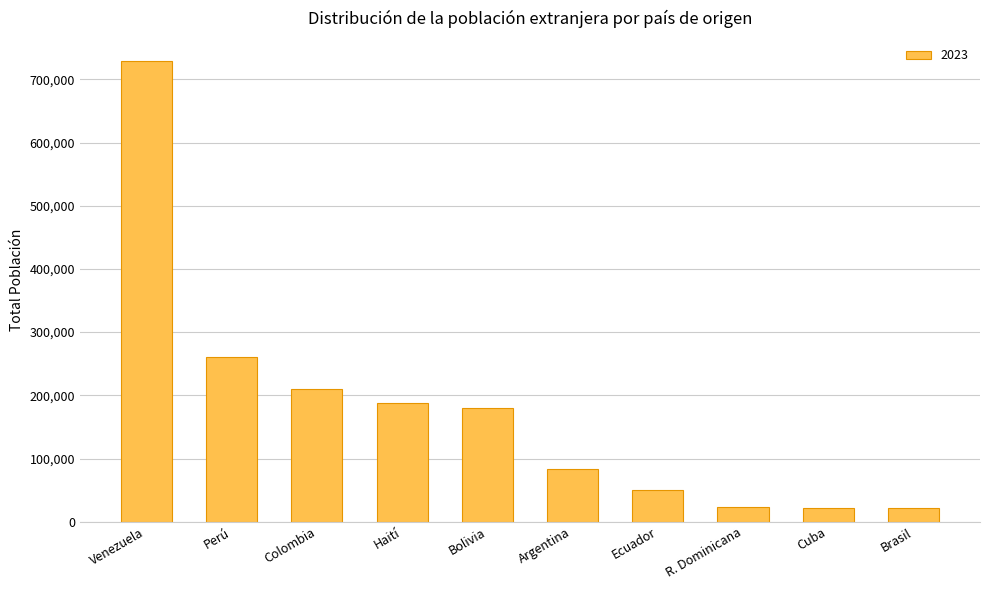

What is the label of the 9th bar from the right?

Perú